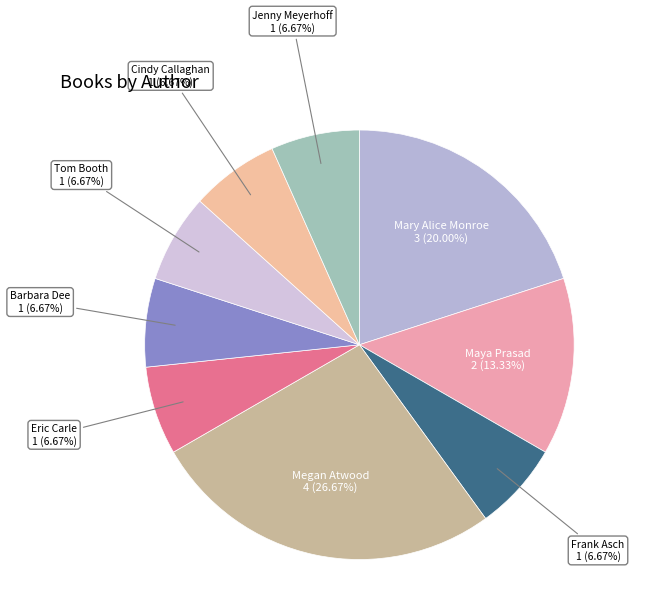

How many segments does this pie chart have?

9